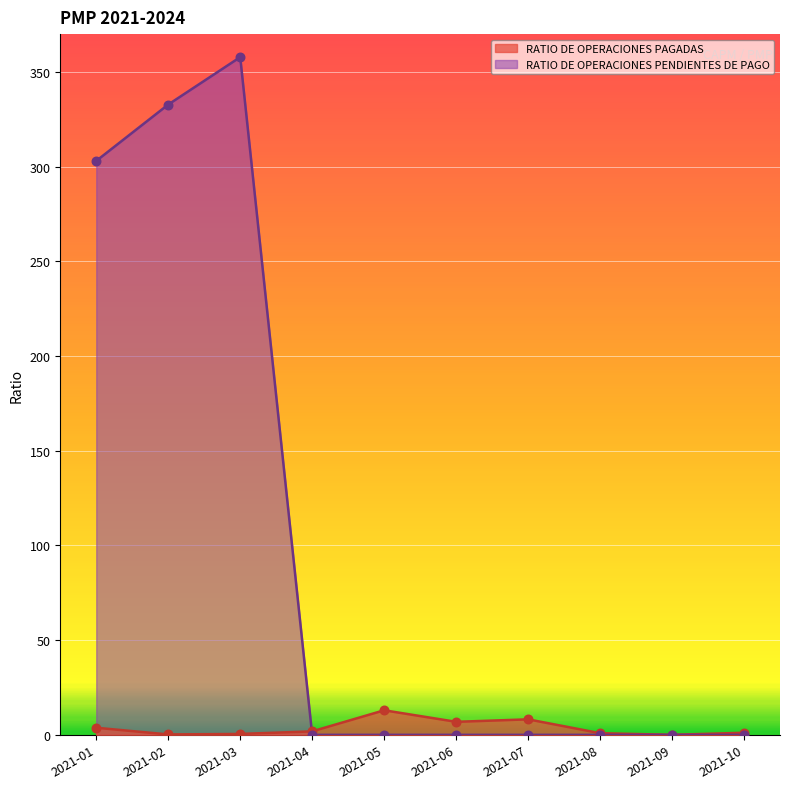

Is the value of RATIO DE OPERACIONES PAGADAS at 2021-05 greater than the value of RATIO DE OPERACIONES PENDIENTES DE PAGO at 2021-04?

Yes